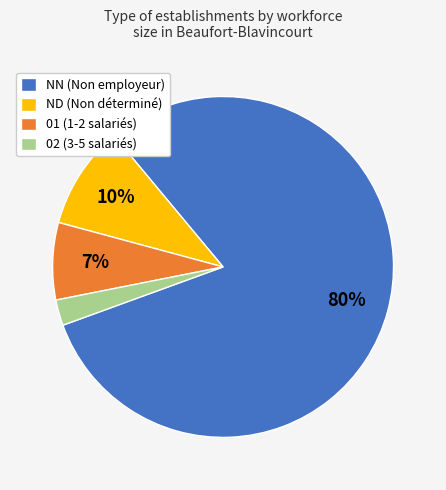

To the nearest percent, what is the average slice percentage?

25%